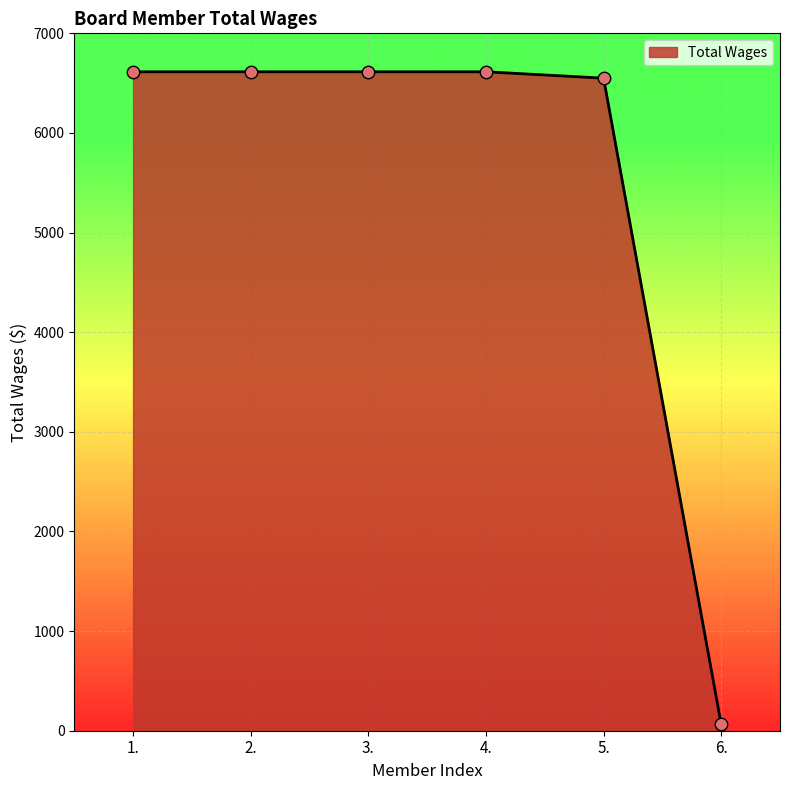

Approximately how many times larger is the value at 4. compared to 6.?

103.3